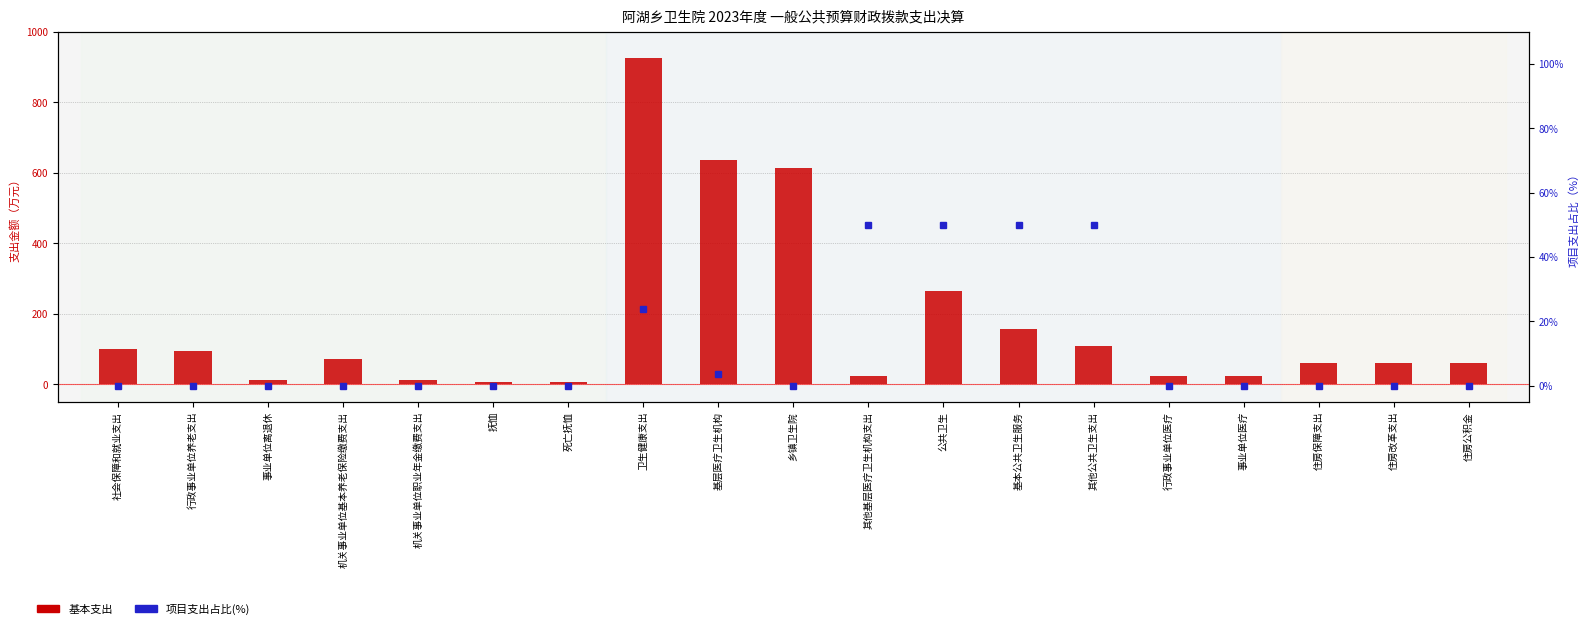

Reading left to right, transcribe all the data shown in this chart.

基本支出: 101.2	95.1	12.0	71.0	12.1	6.0	6.0	924.6	637.0	613.0	24.1	264.6	156.3	108.2	23.0	23.0	60.6	60.6	60.6
项目支出占比: 0.0	0.0	0.0	0.0	0.0	0.0	0.0	23.8	3.6	0.0	50.0	50.0	50.0	50.0	0.0	0.0	0.0	0.0	0.0